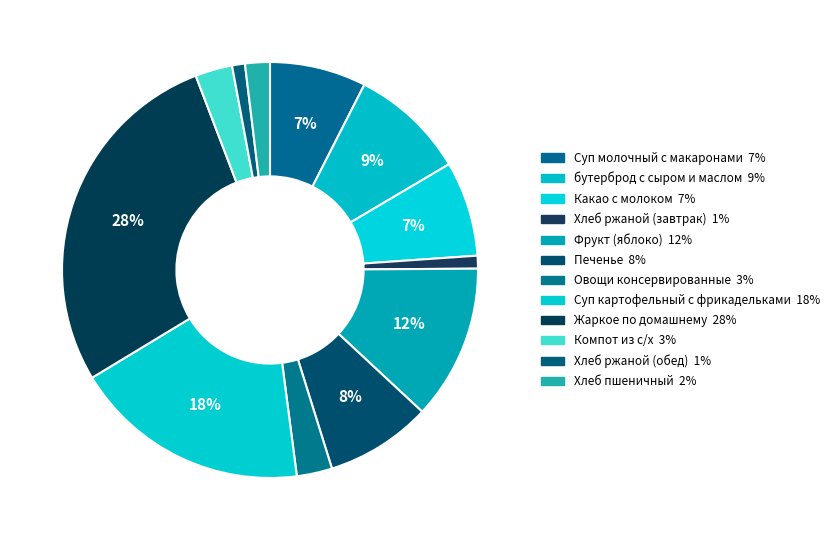

Which category has the biggest portion of the pie?

Жаркое по домашнему